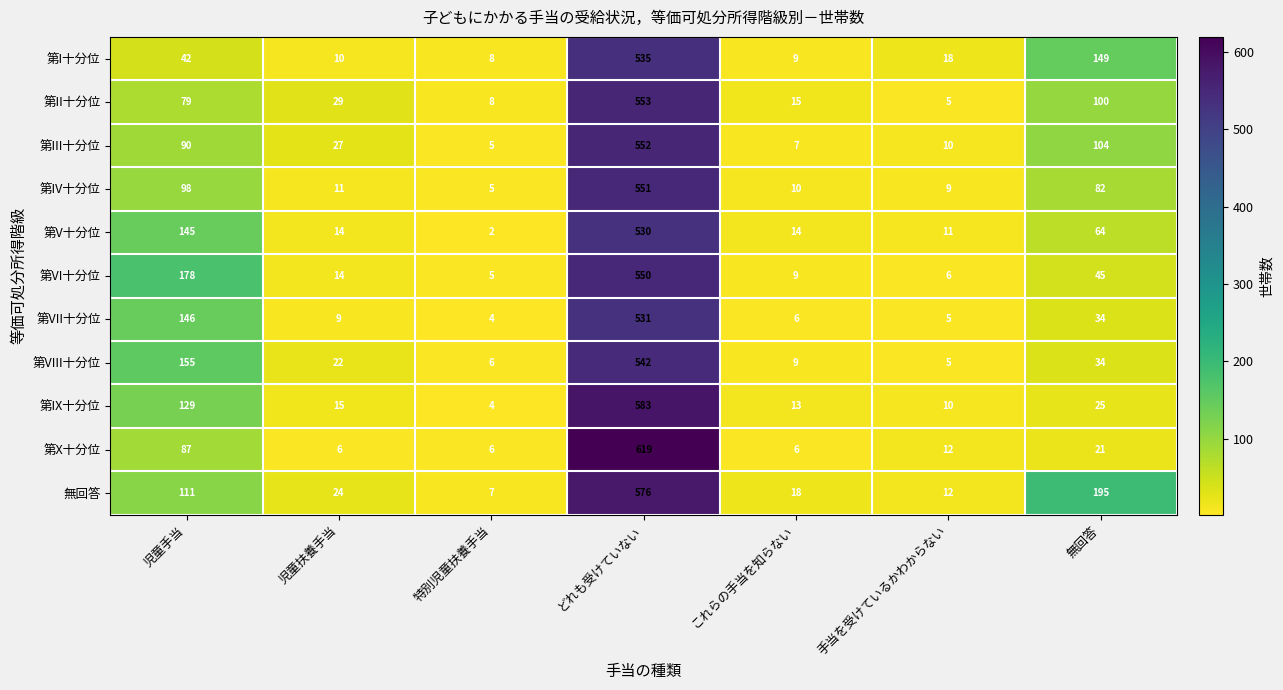

What is the sum of the 第V十分位 values at どれも受けていない and 児童手当?

675